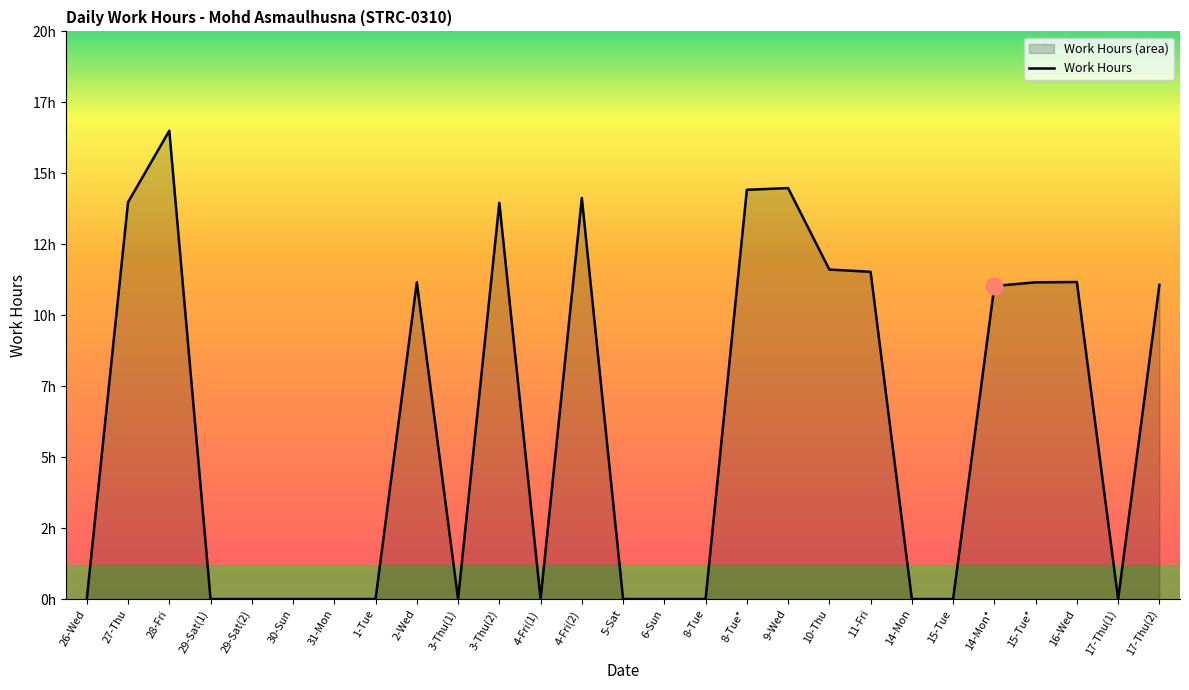

True or false: the data has more than 2 interior local peaks.

True